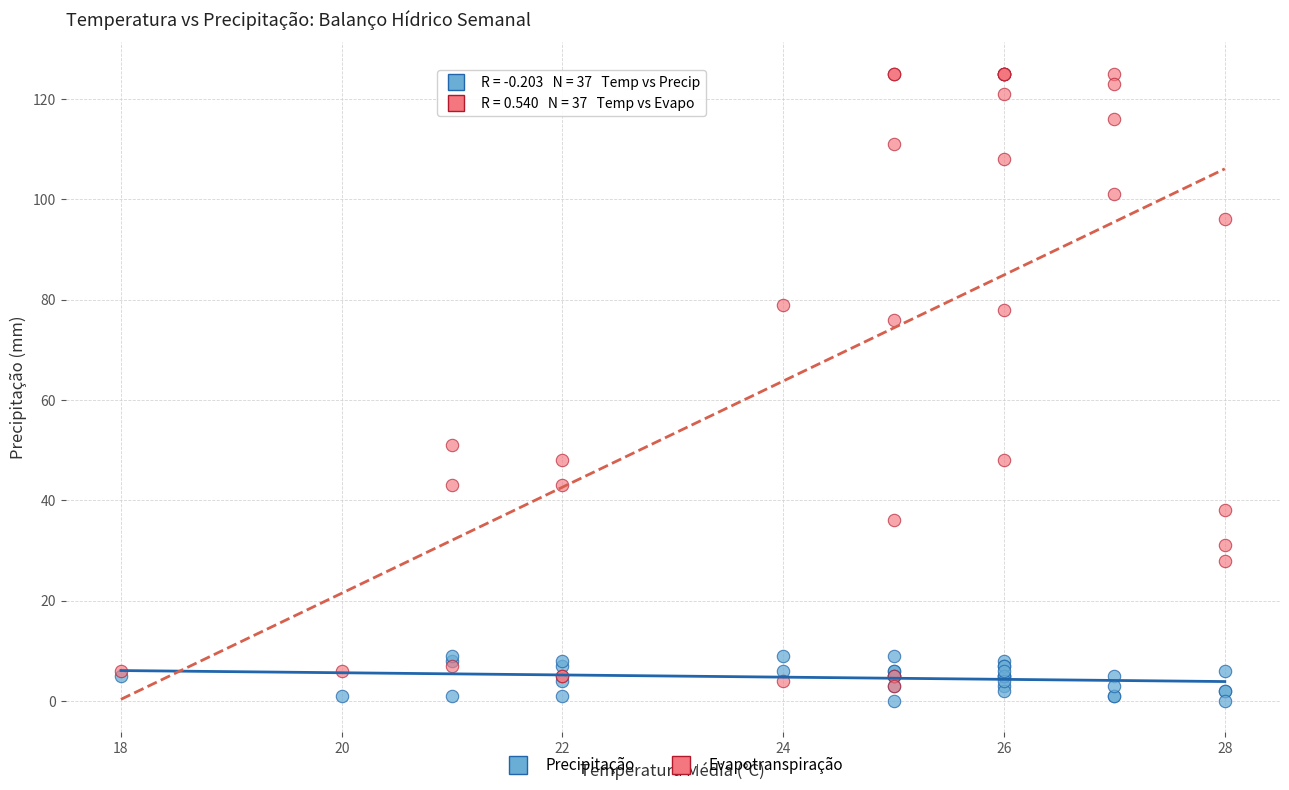

Across all series, what Y value is closest to 62?

51